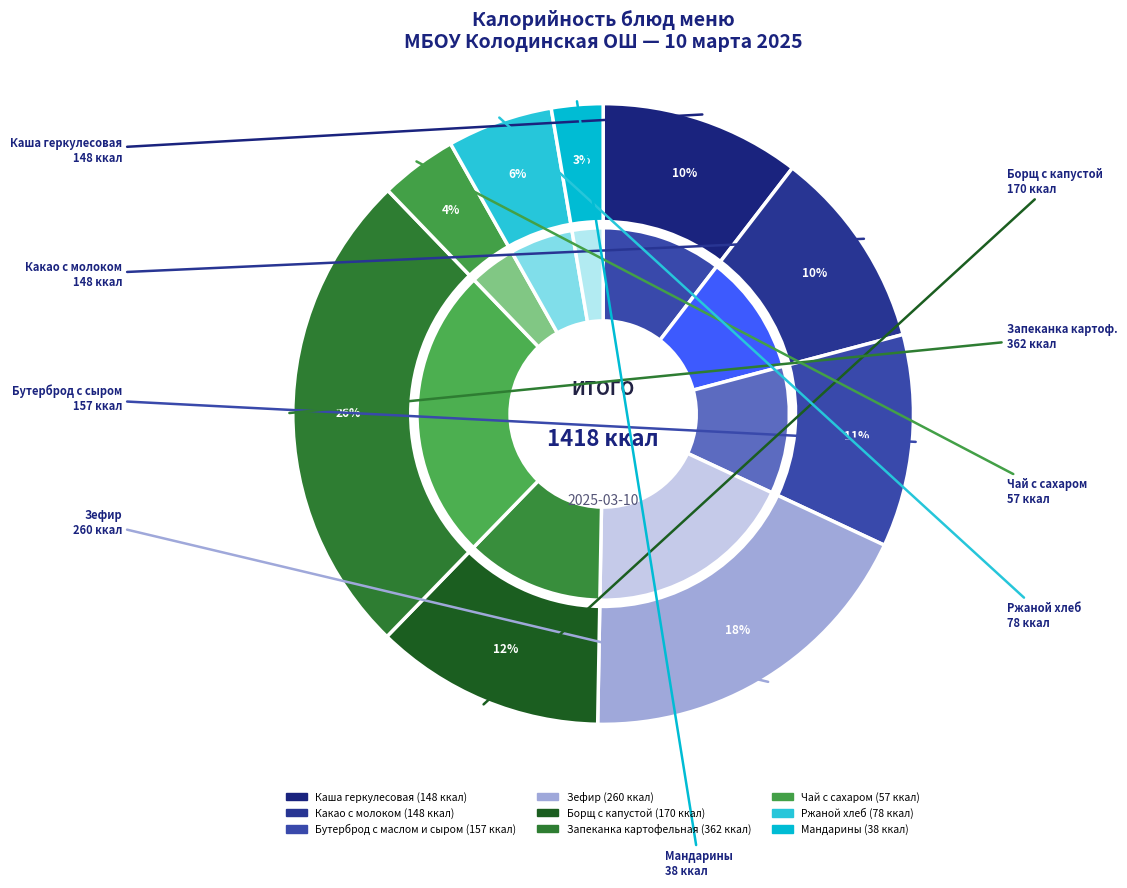

To the nearest percent, what is the difference between the Запеканка картофельная and Каша геркулесовая slice percentages?

15%